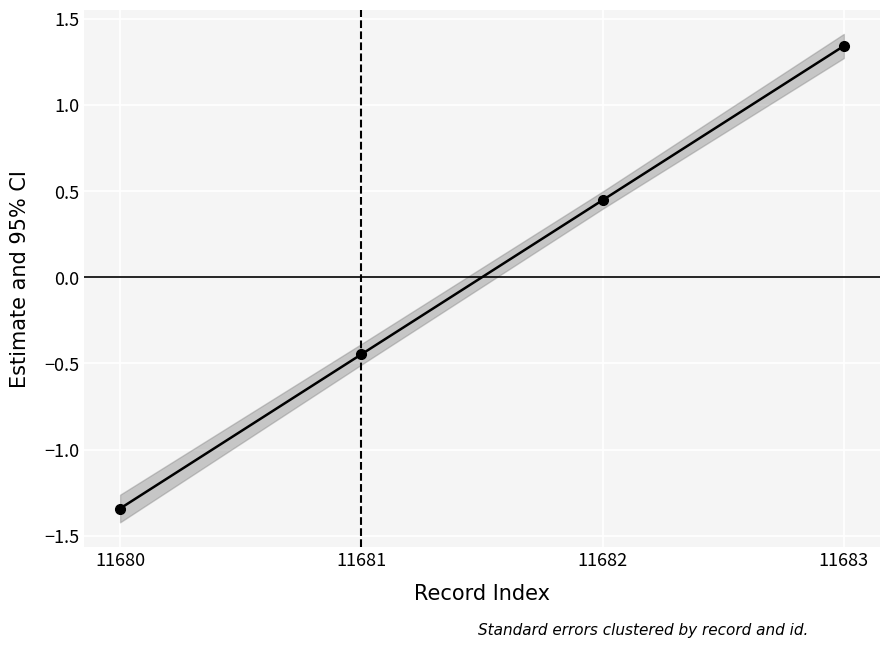

What is the value of the 1st point from the left?

-1.3